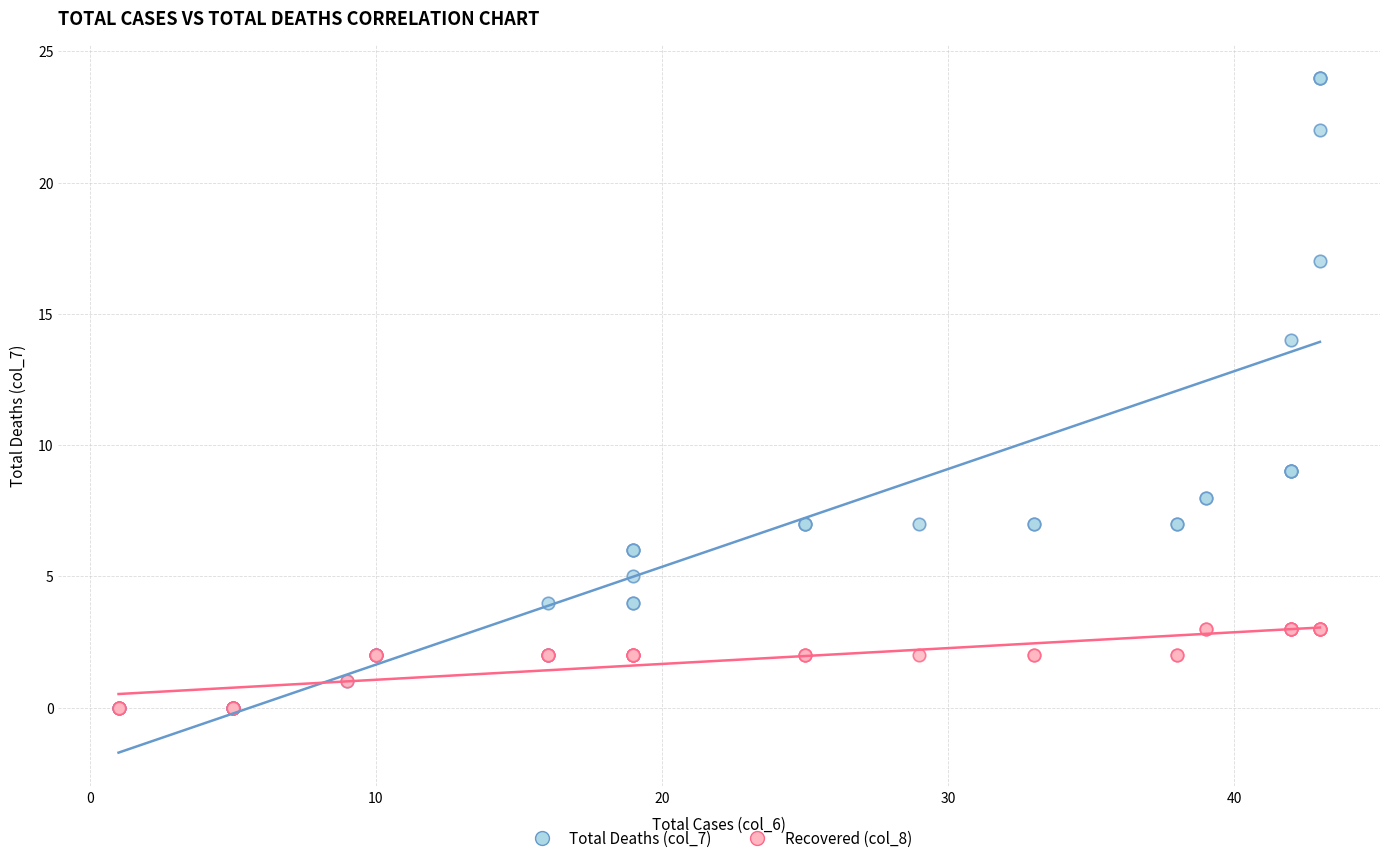

Across all series, what Y value is closest to 12?

14